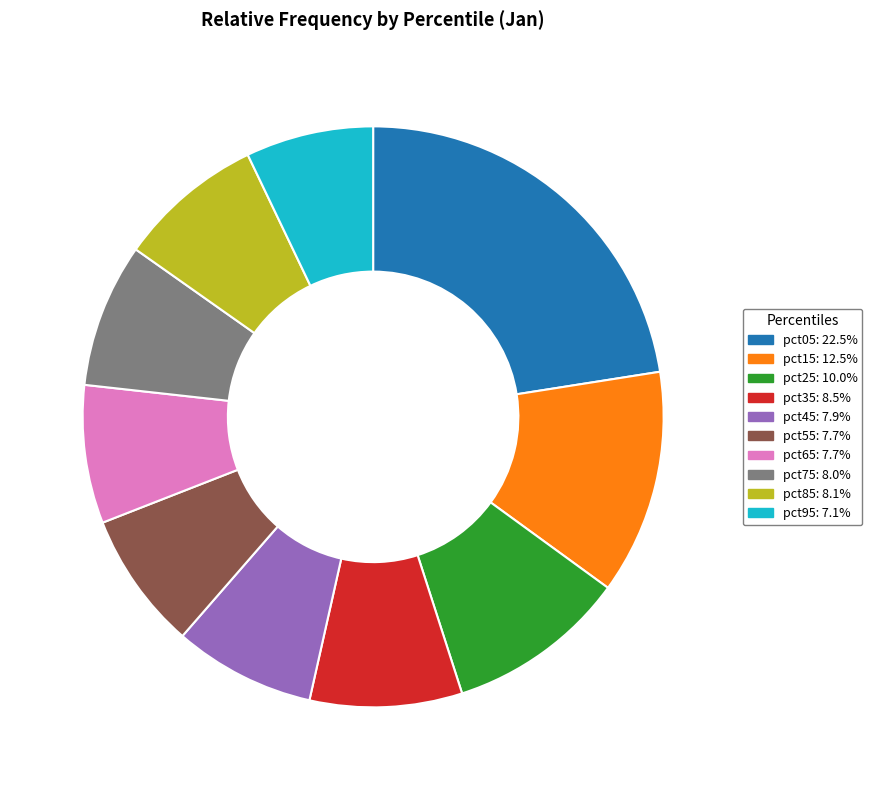

Is the sum of pct75 and pct45 greater than half?

No